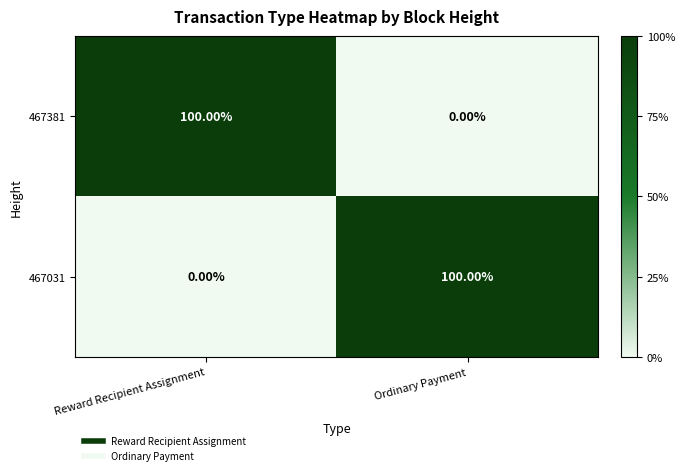

What is the difference between the highest and lowest values at Reward Recipient Assignment?

100